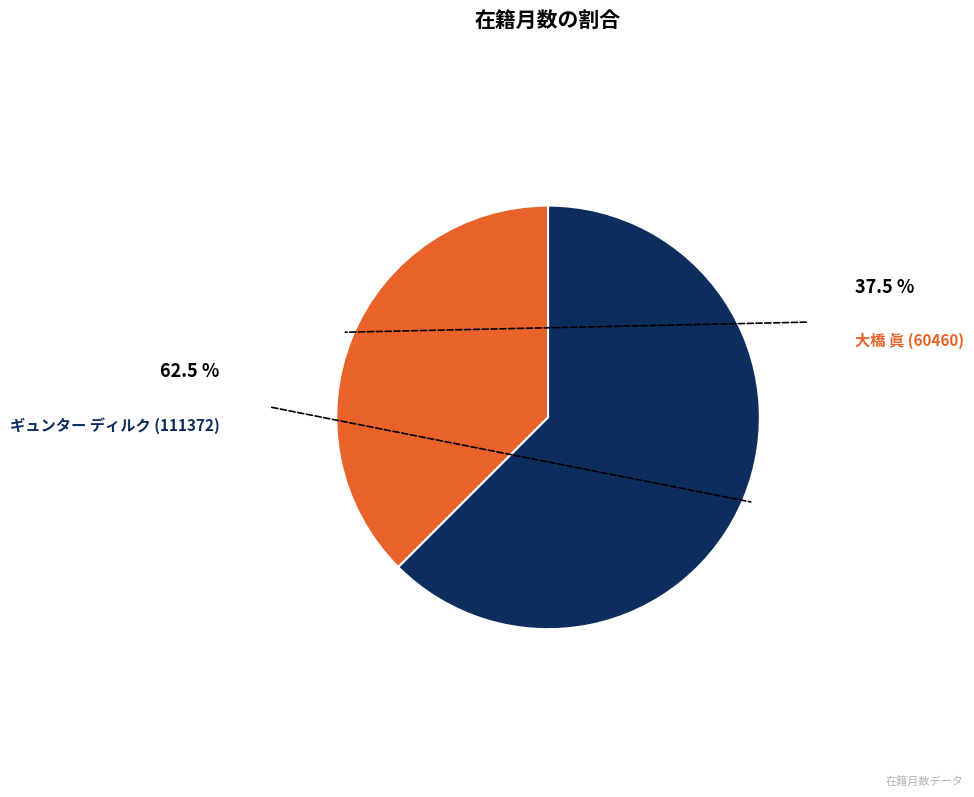

Is there a majority slice in this chart?

Yes